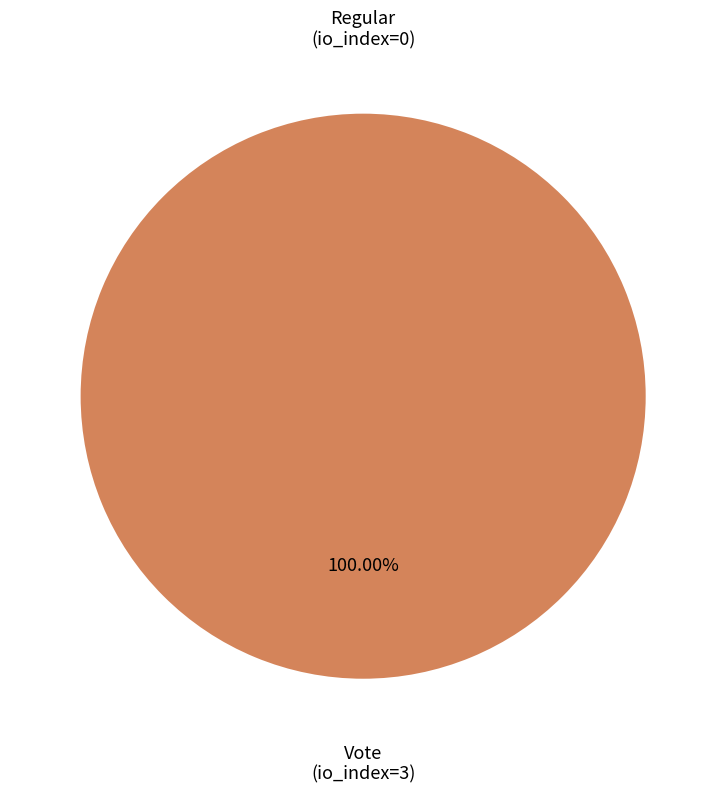

What is the change in value from Regular (io_index=0) to Vote (io_index=3)?

+3